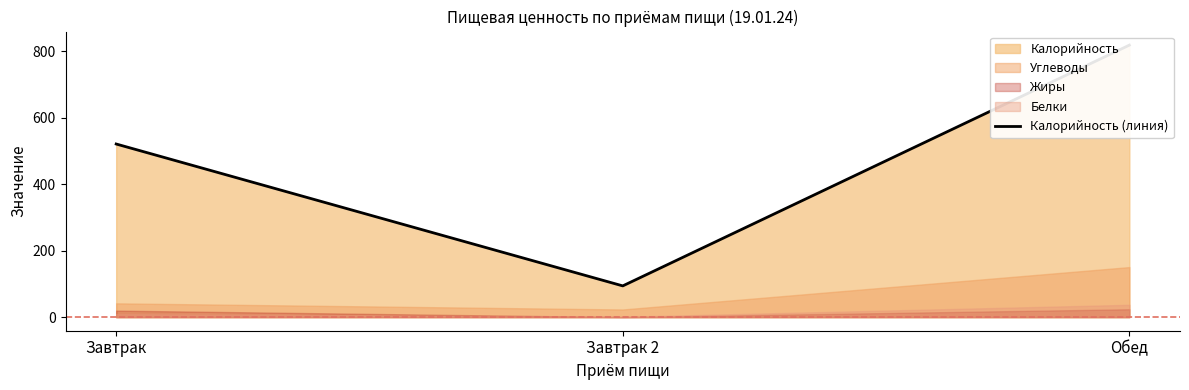

List the labels in order of value, smallest first.

Завтрак 2, Завтрак, Обед